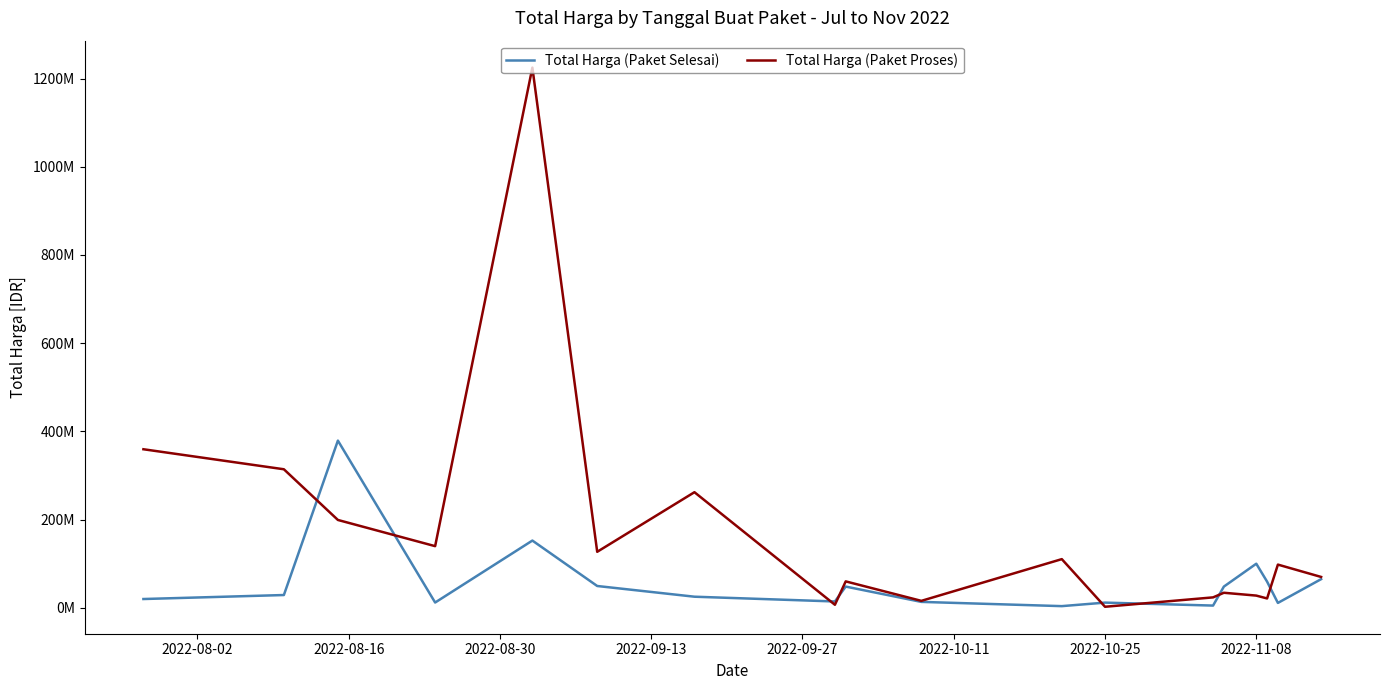

What are all the series names shown in the legend?

Total Harga (Paket Selesai), Total Harga (Paket Proses)